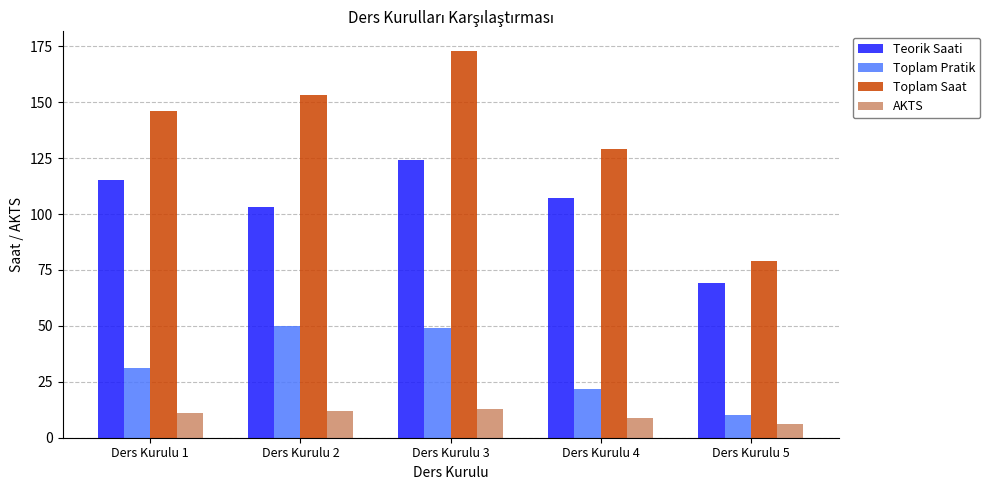

What is the sum of all AKTS values?

51